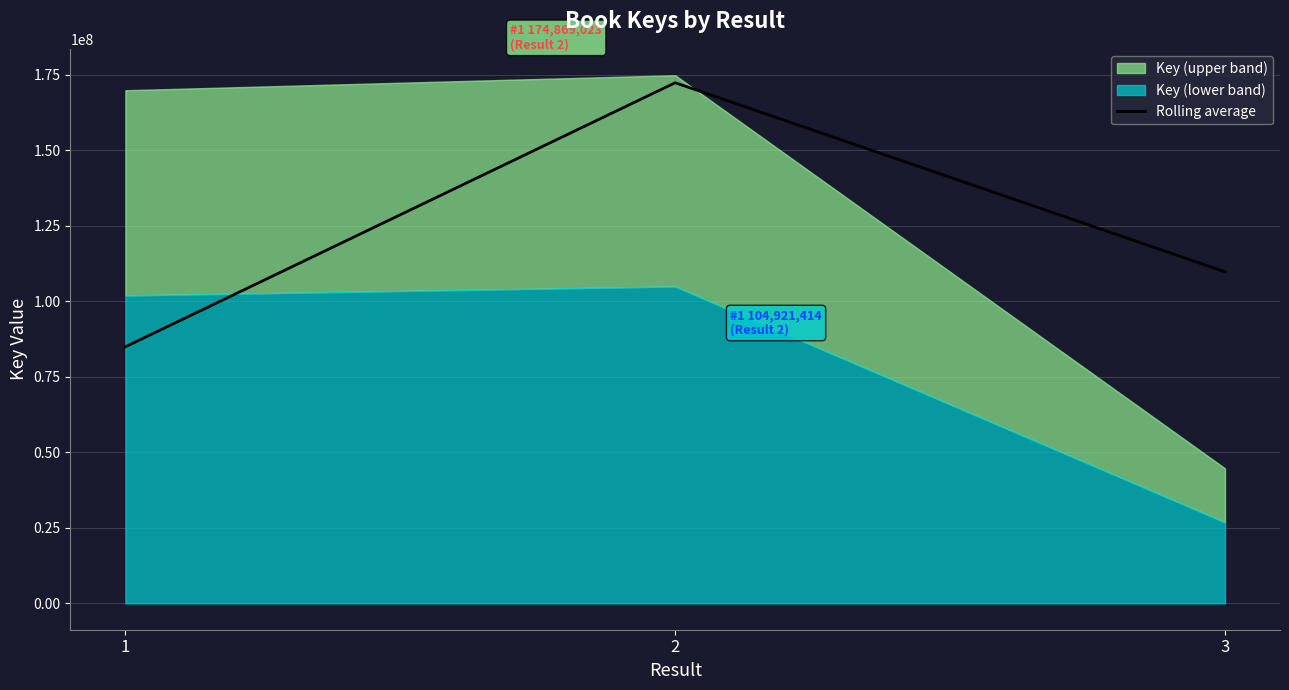

What value does the data have at 1?

84949404.0